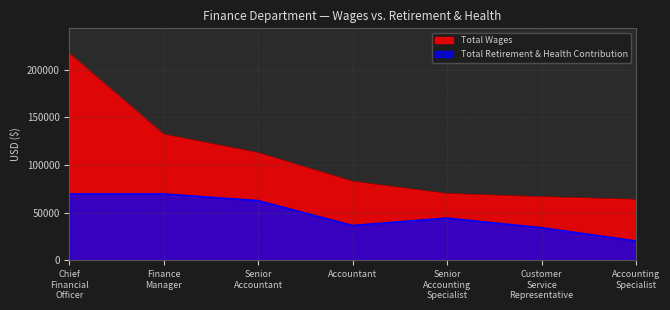

True or false: Total Wages and Total Retirement & Health Contribution intersect in this chart.

False